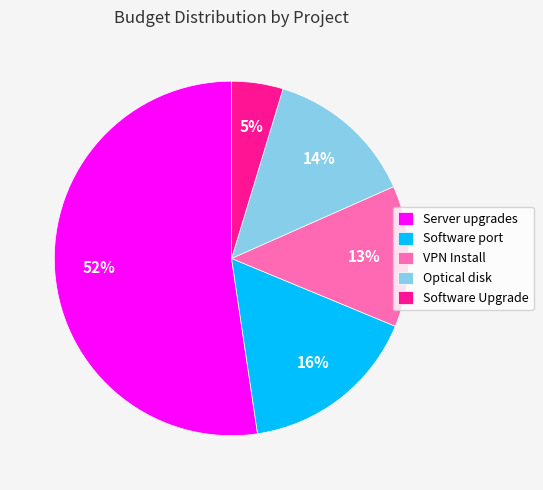

Rank the categories by value from highest to lowest.

Server upgrades, Software port, Optical disk, VPN Install, Software Upgrade